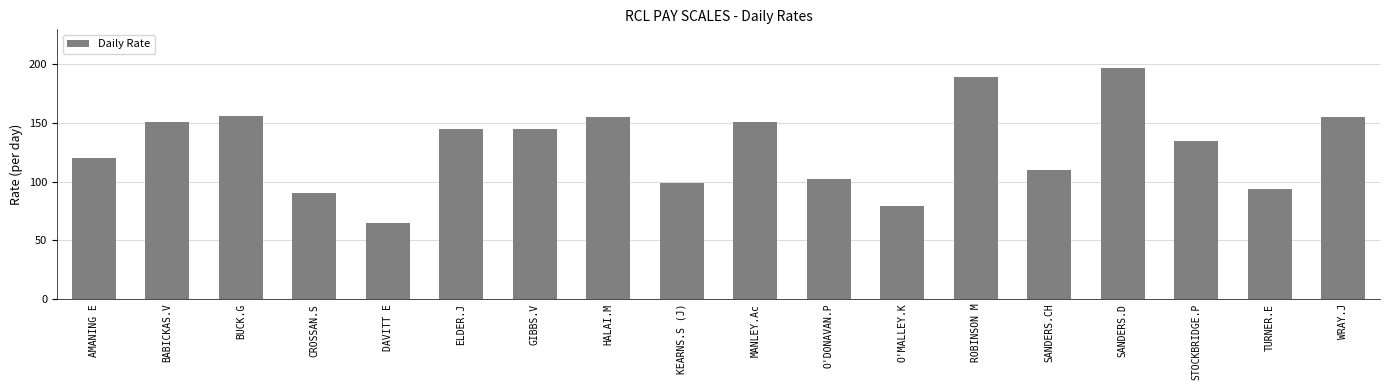

The value at TURNER.E is 166. True or false?

False